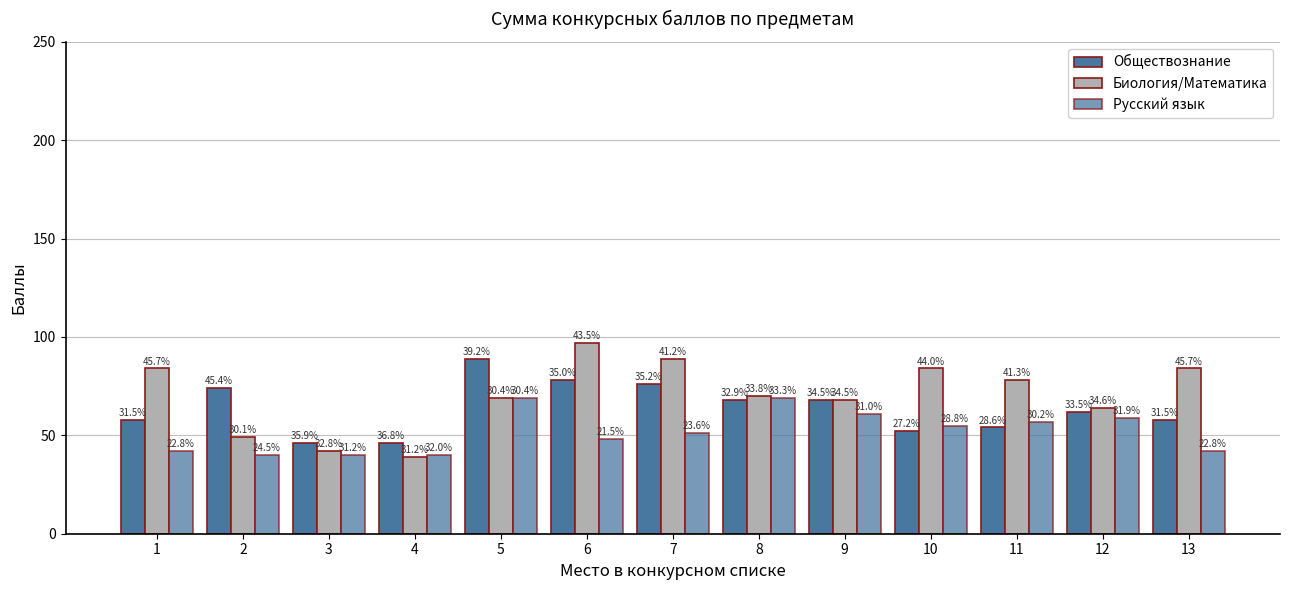

Which series has the largest total across all categories?

Биология/Математика